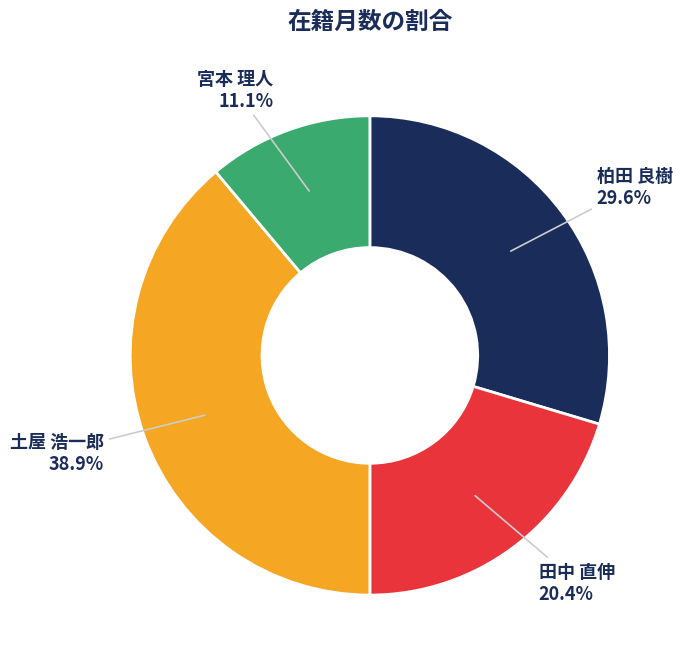

Count the number of slices in the pie.

4